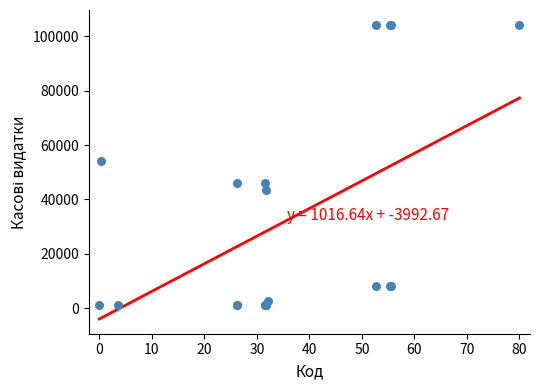

What Y value in the scatter plot is closest to 52740?

54140